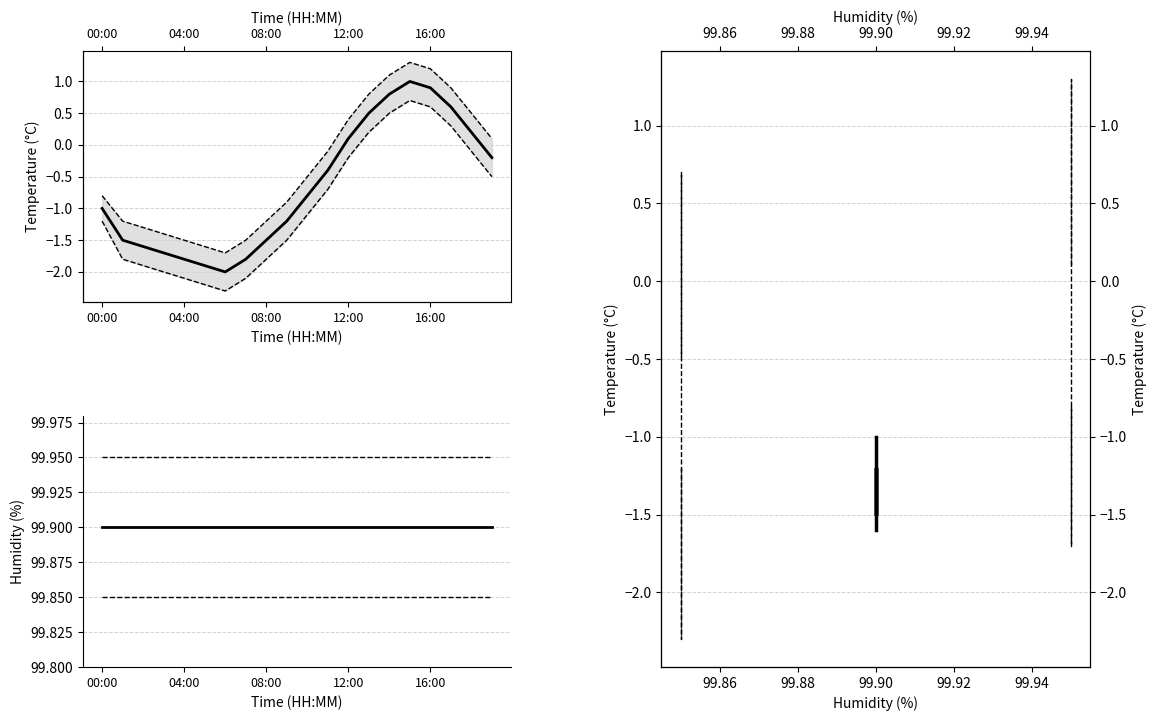

What is the value of the temperature point at the 11th from the left?

-0.8